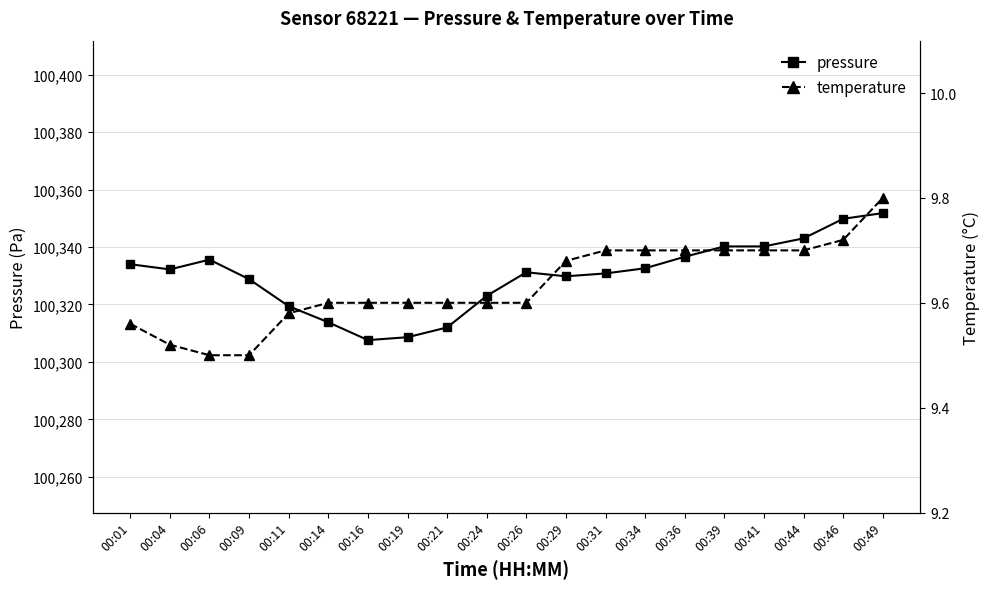

Which has a higher value, 00:46 or 00:24?

00:46